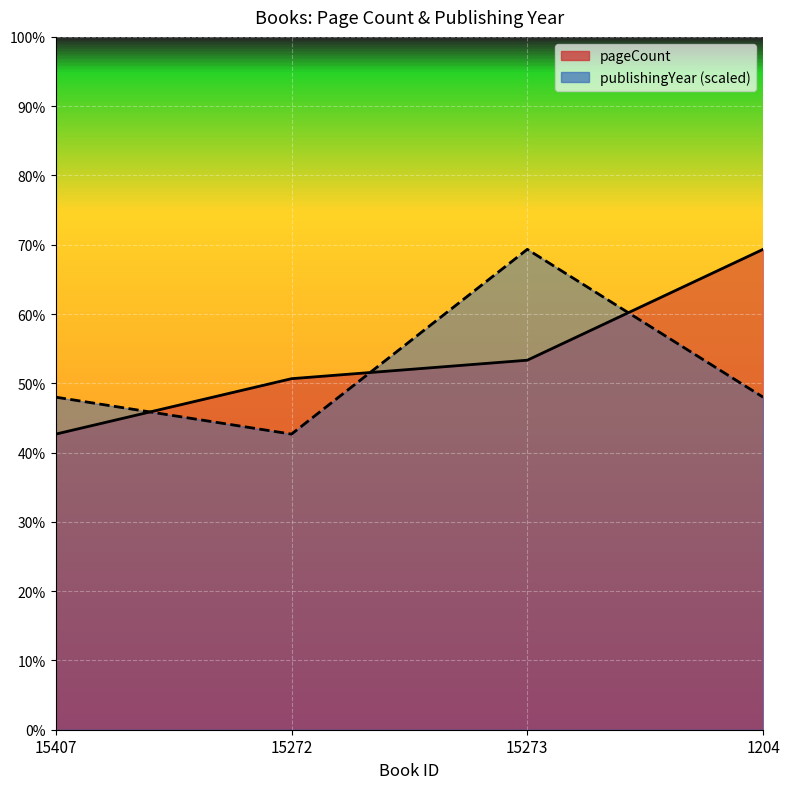

What are all the series names shown in the legend?

pageCount, publishingYear